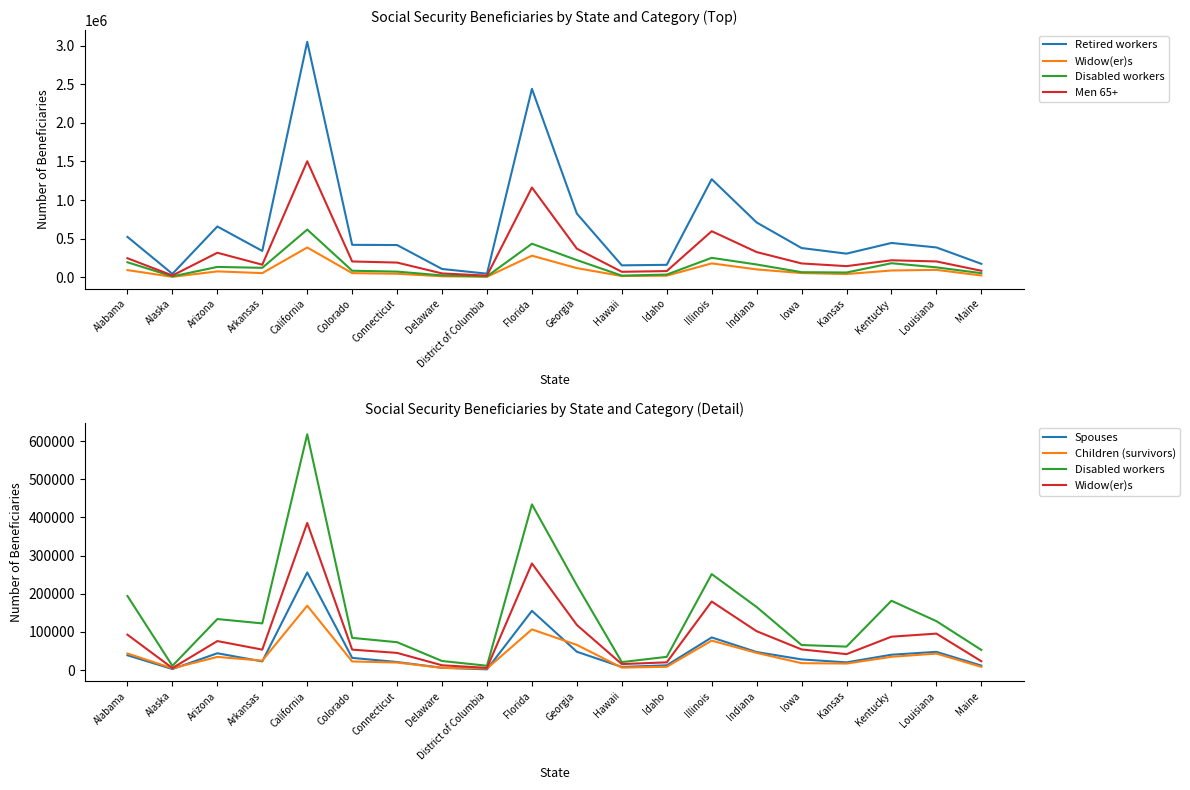

What is the maximum value for Widow(er)s?

385537